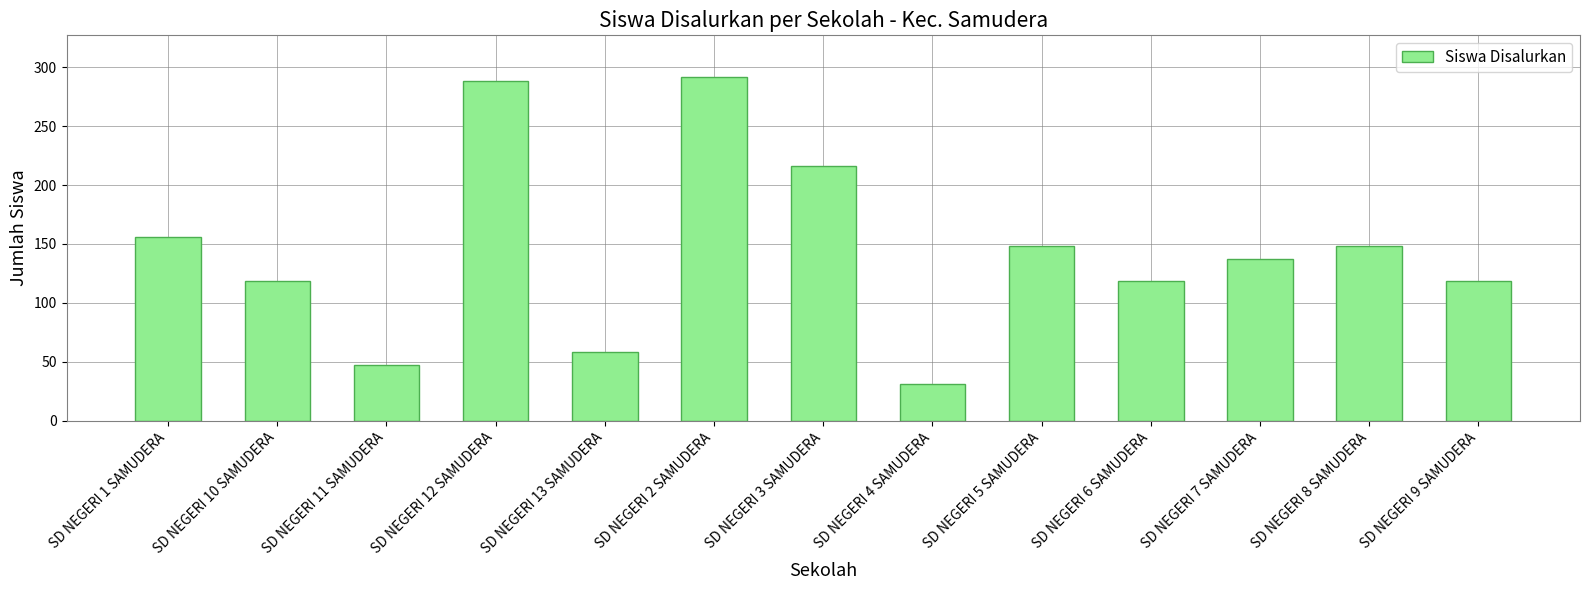

What is the greatest value displayed?

292